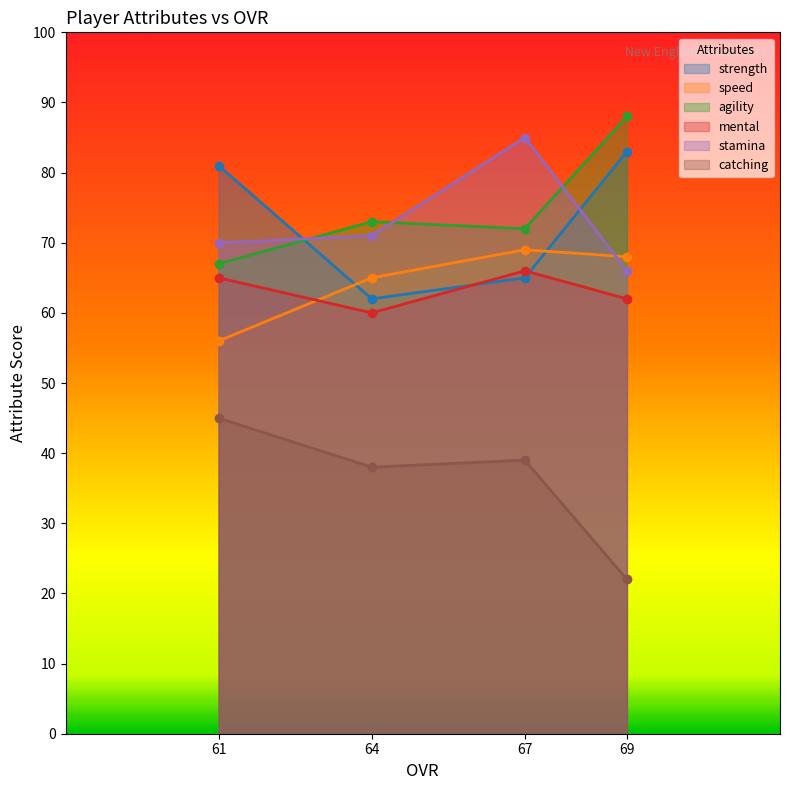

What is the sum of the agility values at 64 and 61?

140